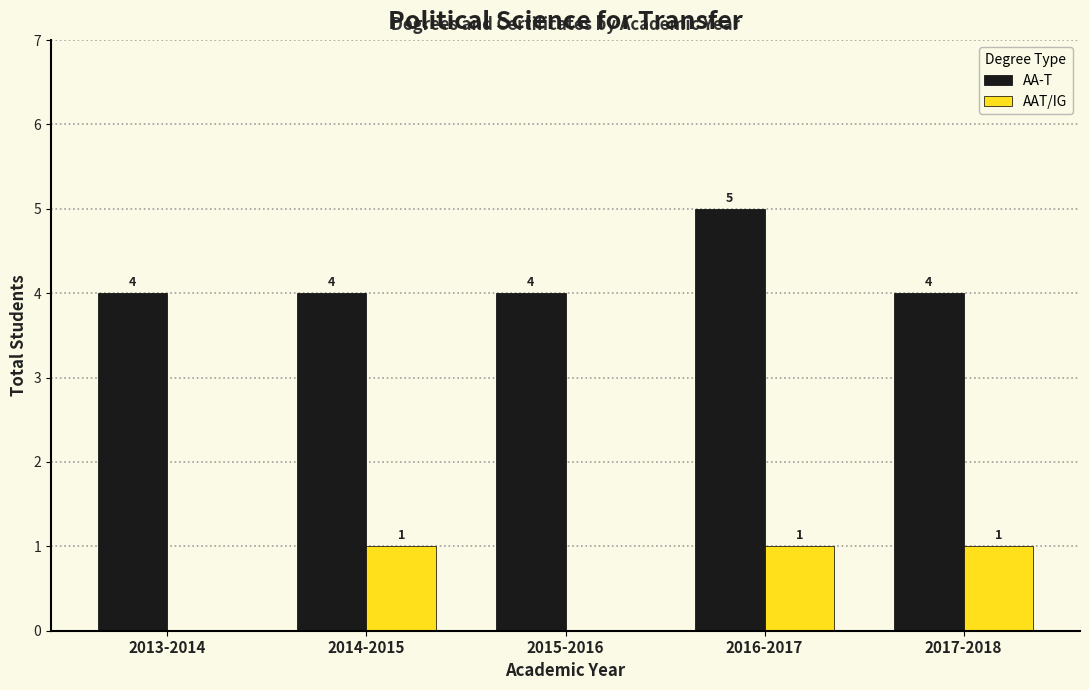

Between 2014-2015 and 2015-2016, which series saw the biggest shift?

AAT/IG